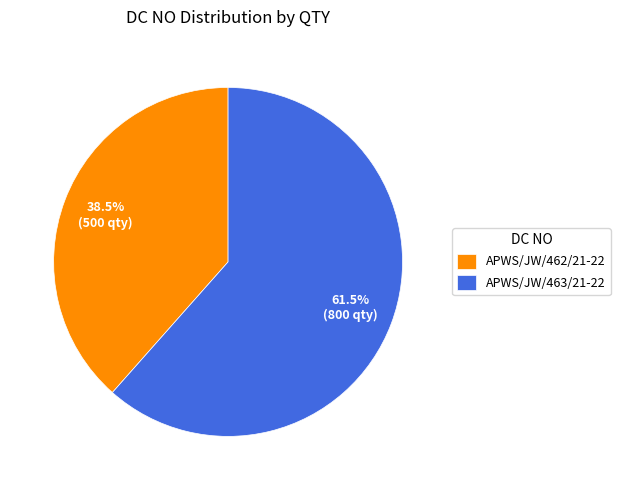

What is the smallest slice in the pie chart?

APWS/JW/462/21-22